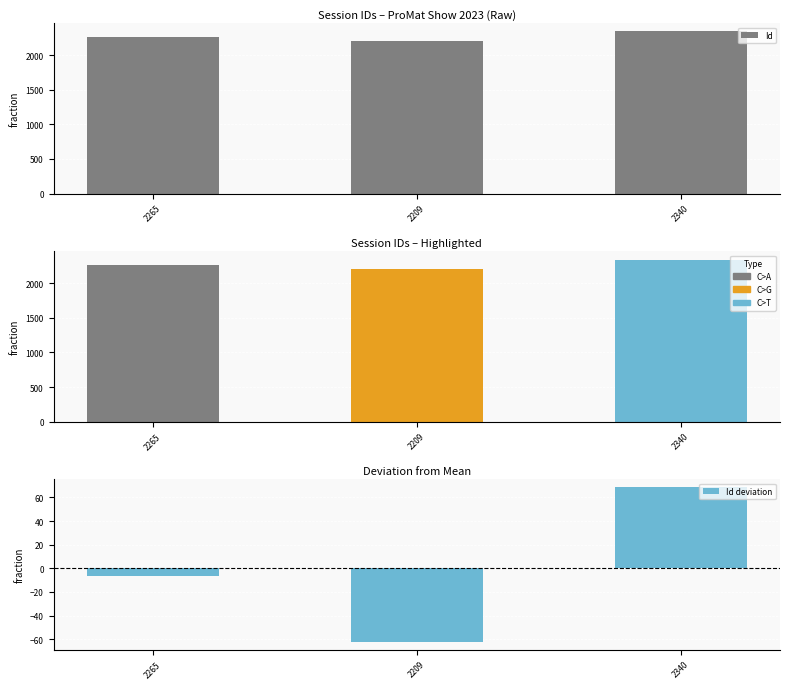

How many data points in Id deviation are less than -6?

2